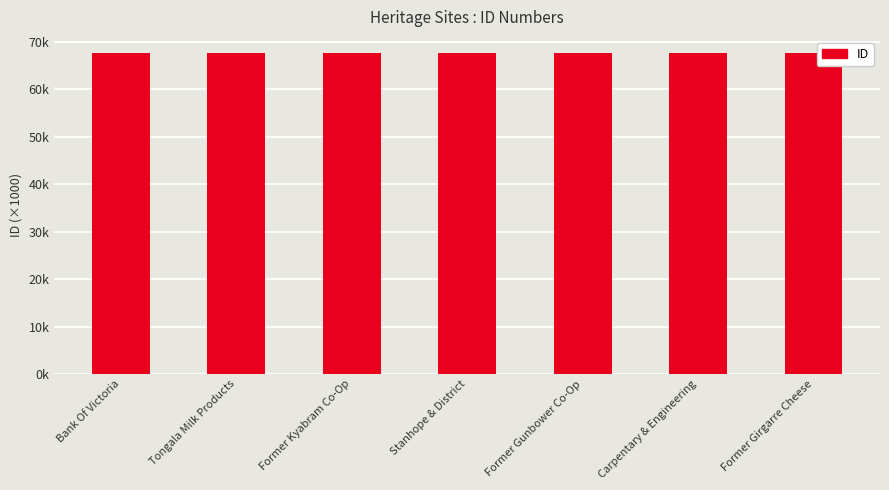

Count the number of values greater than 67607.

3